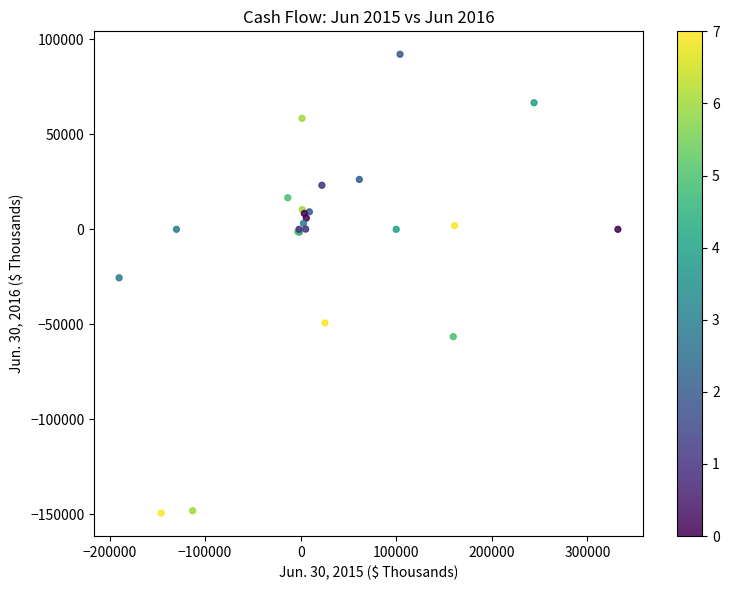

What Y value in the scatter plot is closest to -28604?

-25500